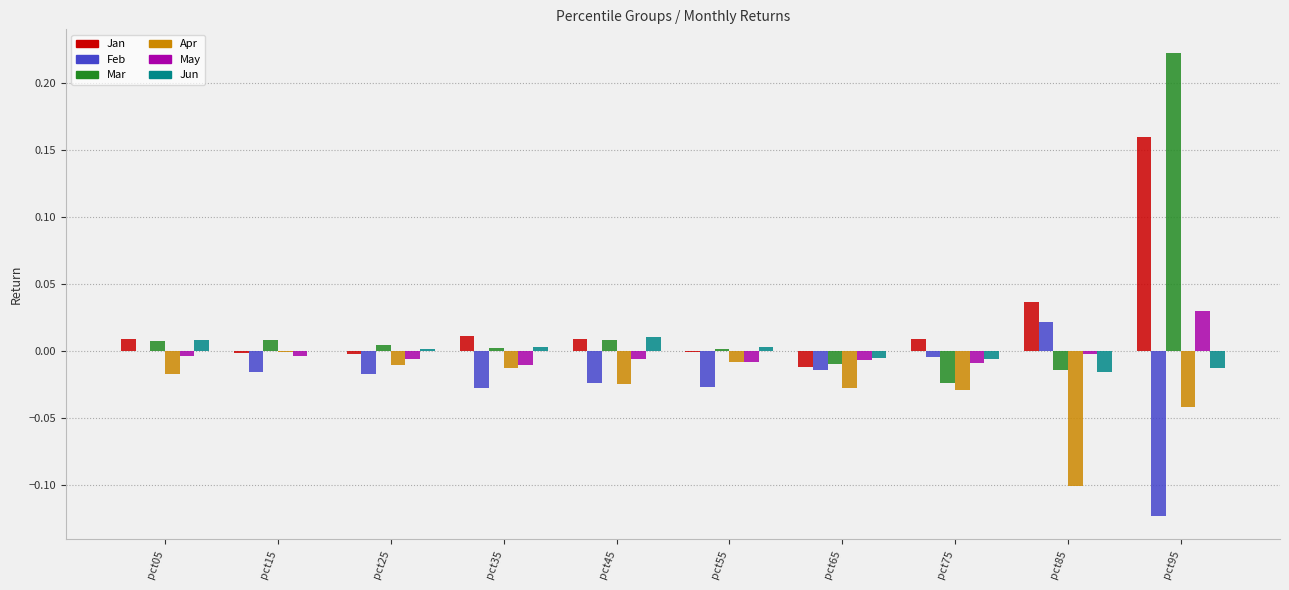

At which category is the sum across all series the highest?

pct95